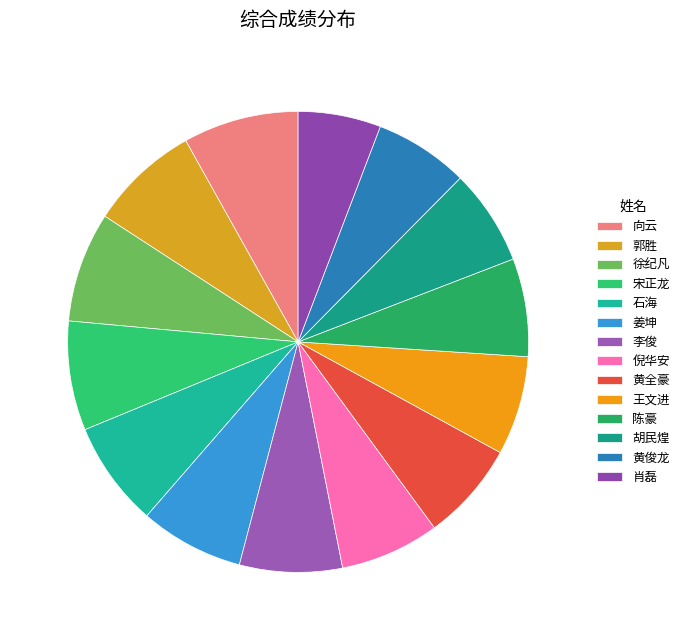

What portion of the pie excludes 宋正龙?

92.3%